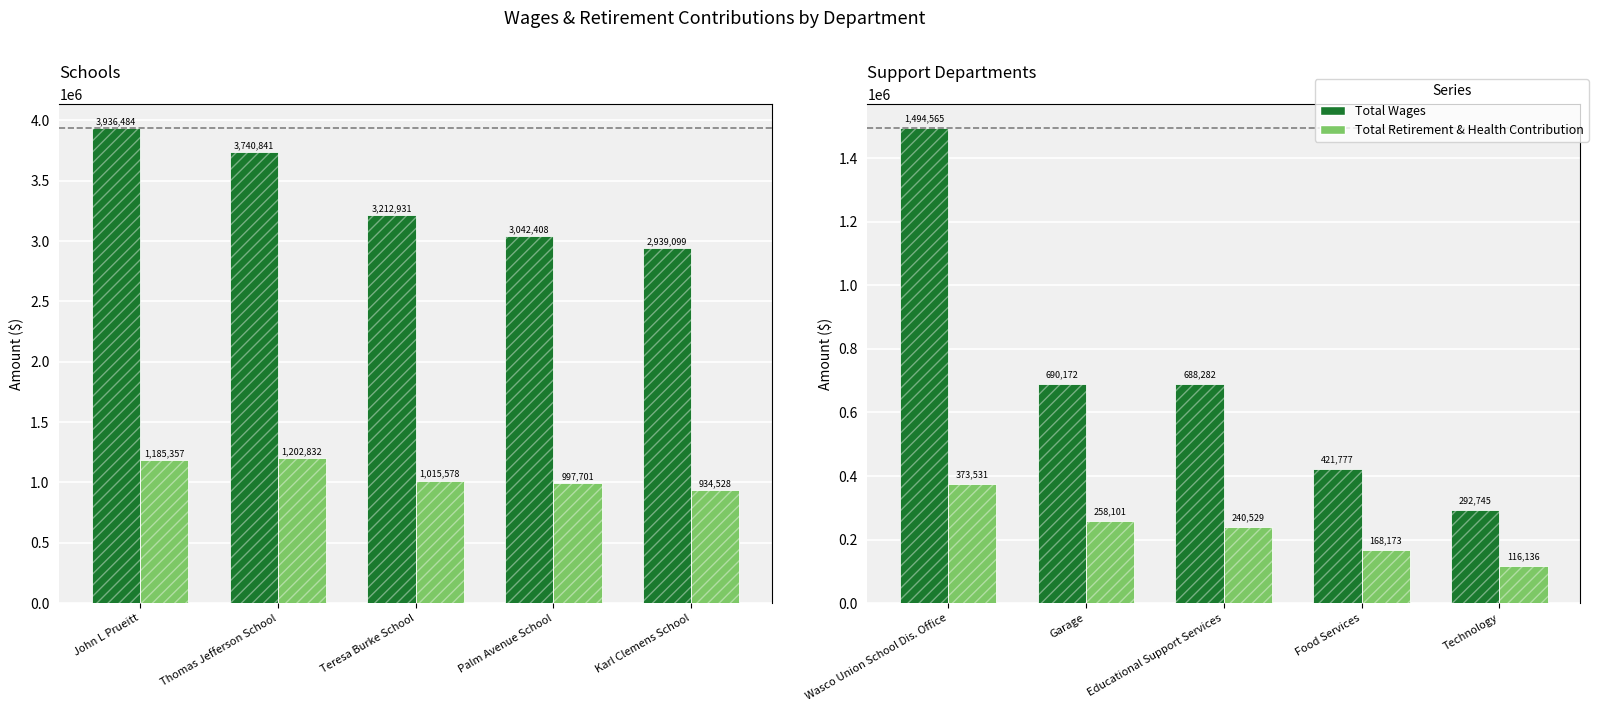

Where does the Total Wages series first go above 688282?

Wasco Union School Dis. Office